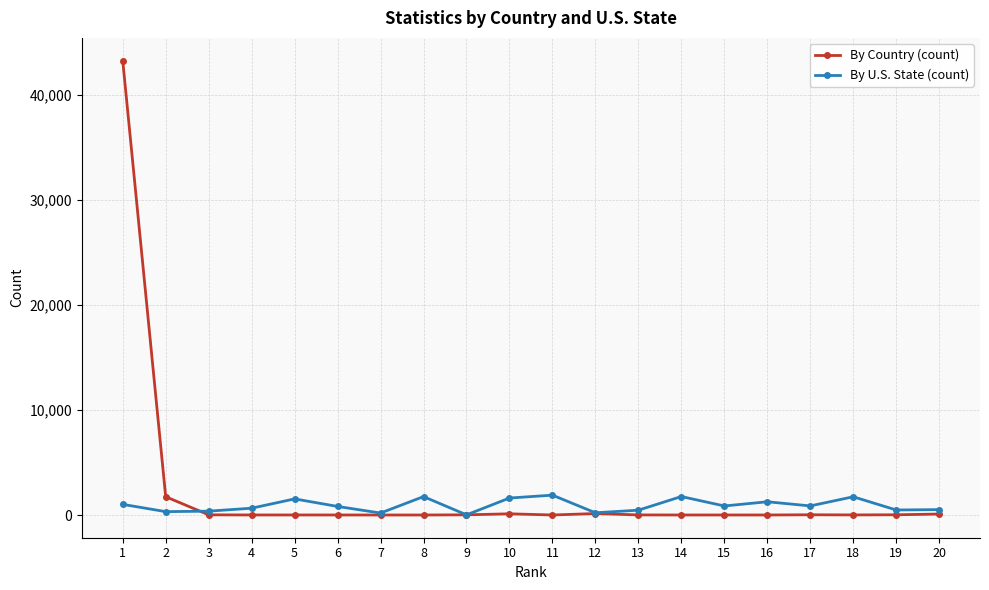

At 16, list the series in order from largest to smallest.

By U.S. State (count), By Country (count)